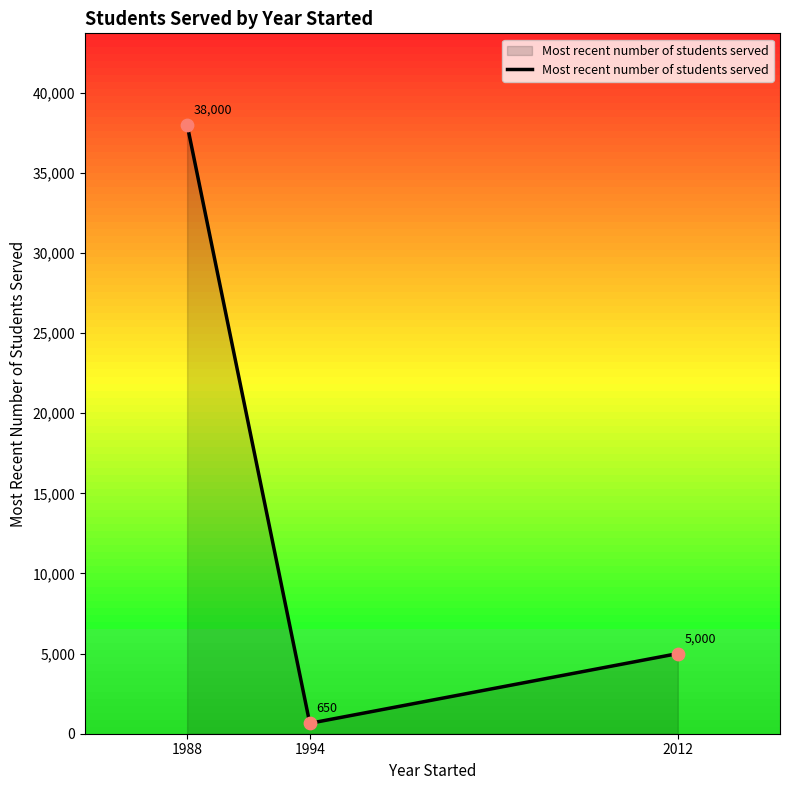

What is the ratio of the value at 2012 to the value at 1994?

7.7